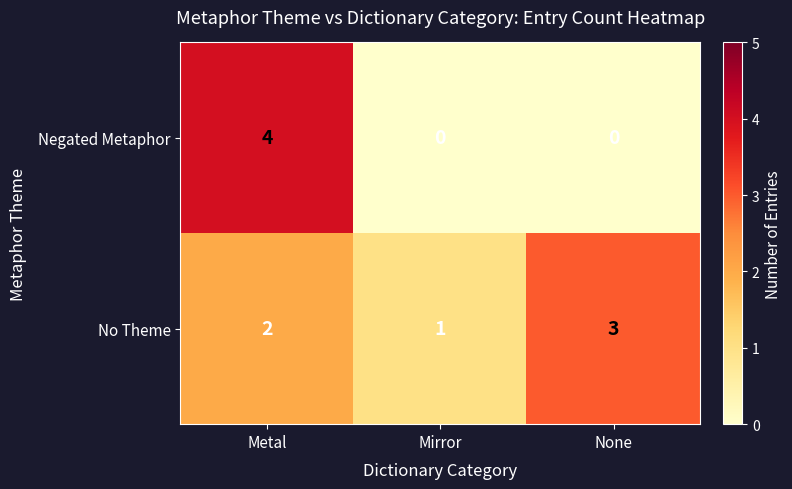

What is the total value across all series at None?

3